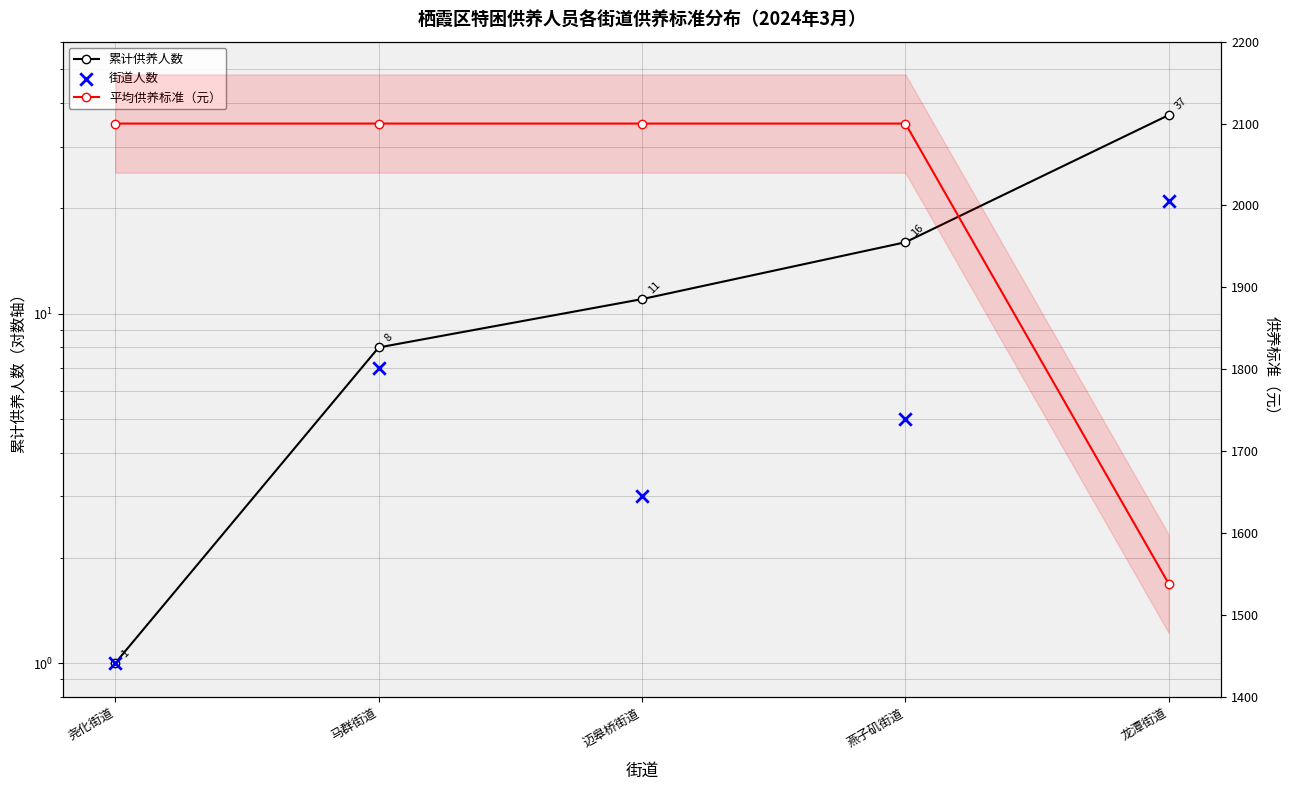

Which series contains the lowest Y value?

累计供养人数